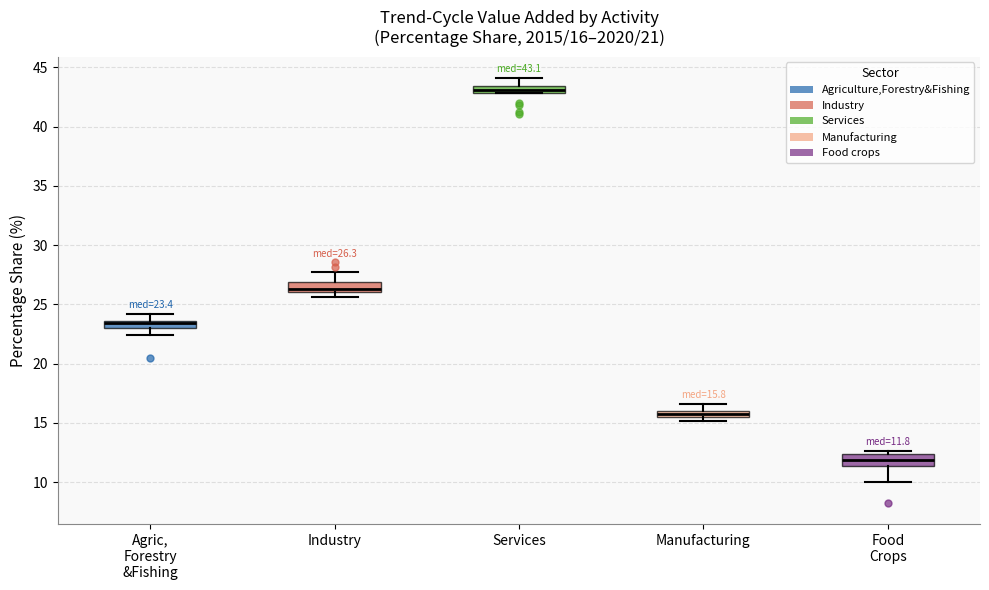

Which box has the lowest median line?

Food Crops